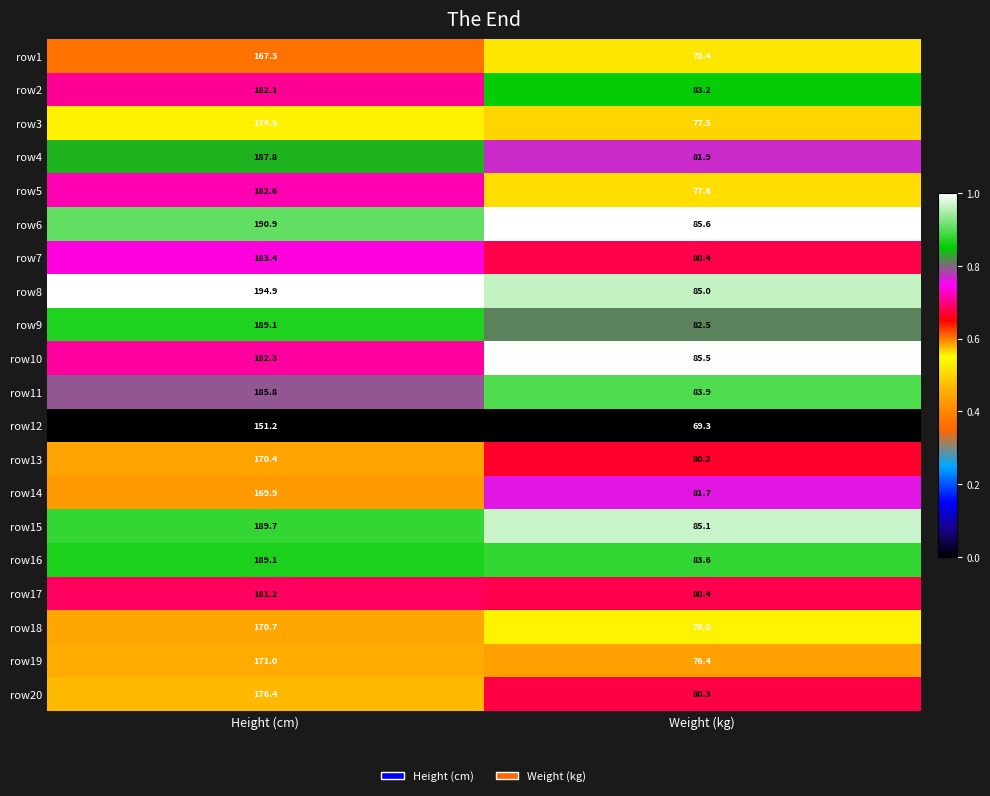

What is the sum of the row8 values at Height (cm) and Weight (kg)?

279.9